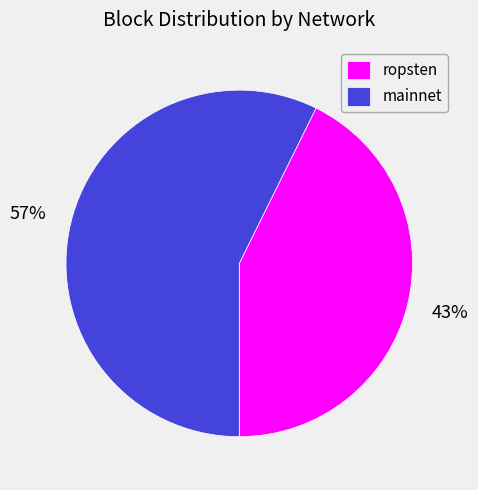

Is it true that mainnet is 57% of the pie?

True